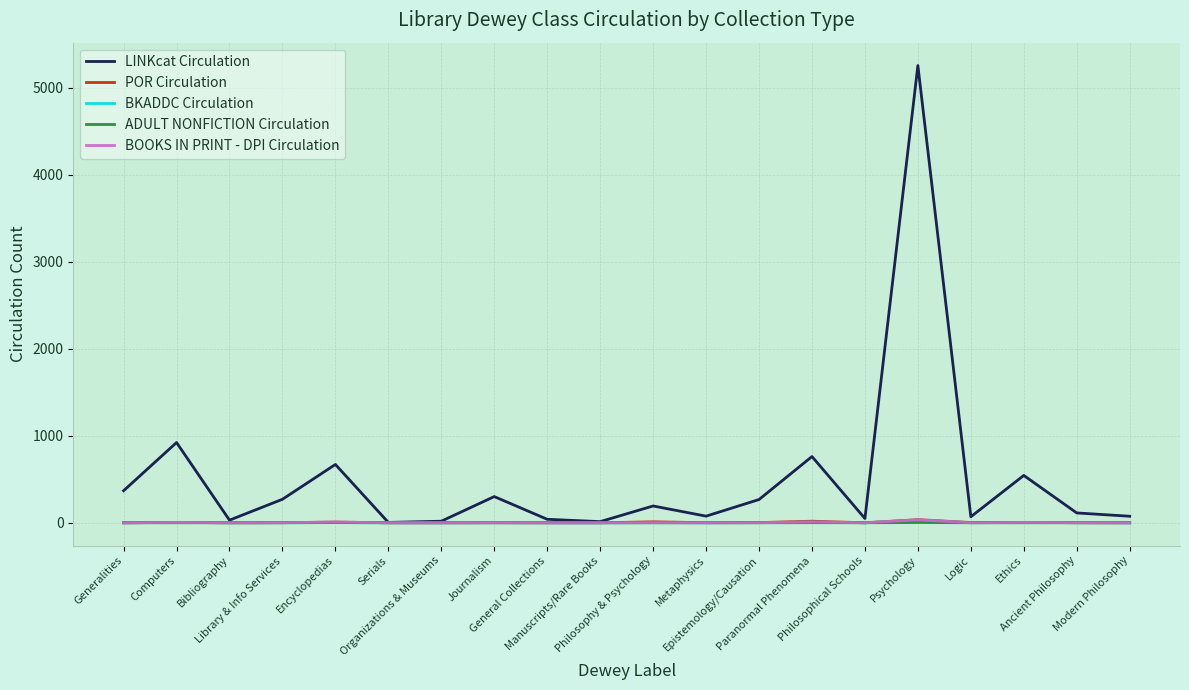

Which series has the largest total across all categories?

LINKcat Circulation